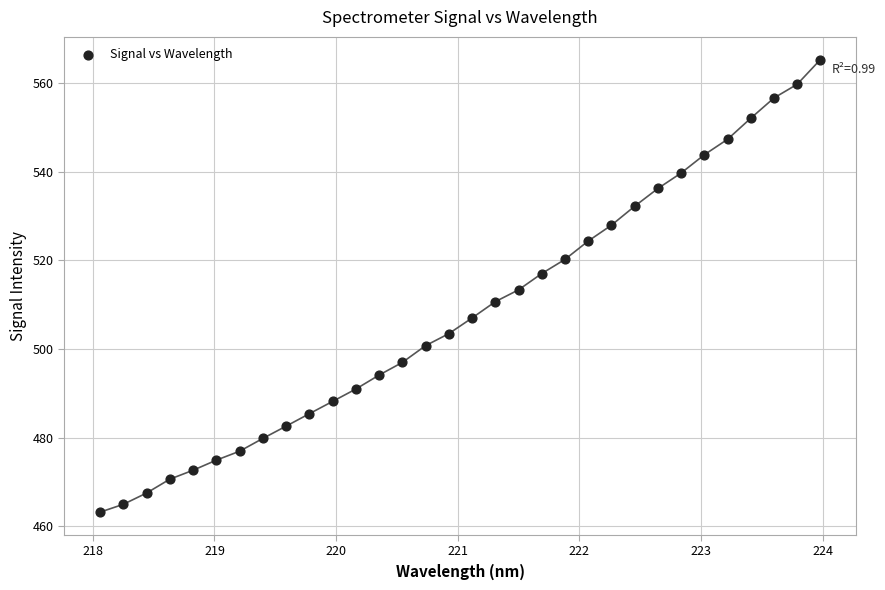

What is the range of X values (max minus min)?

5.9